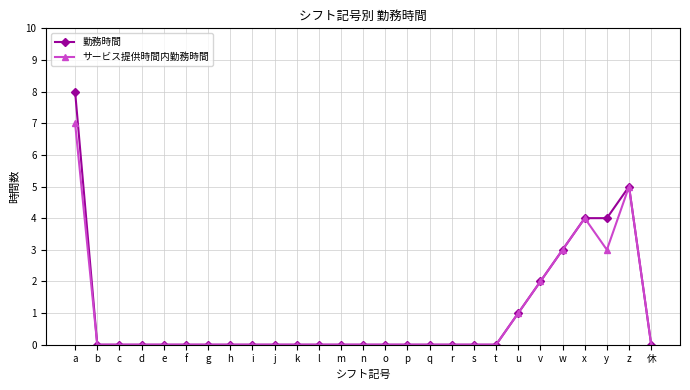

At which category is the sum across all series the highest?

a